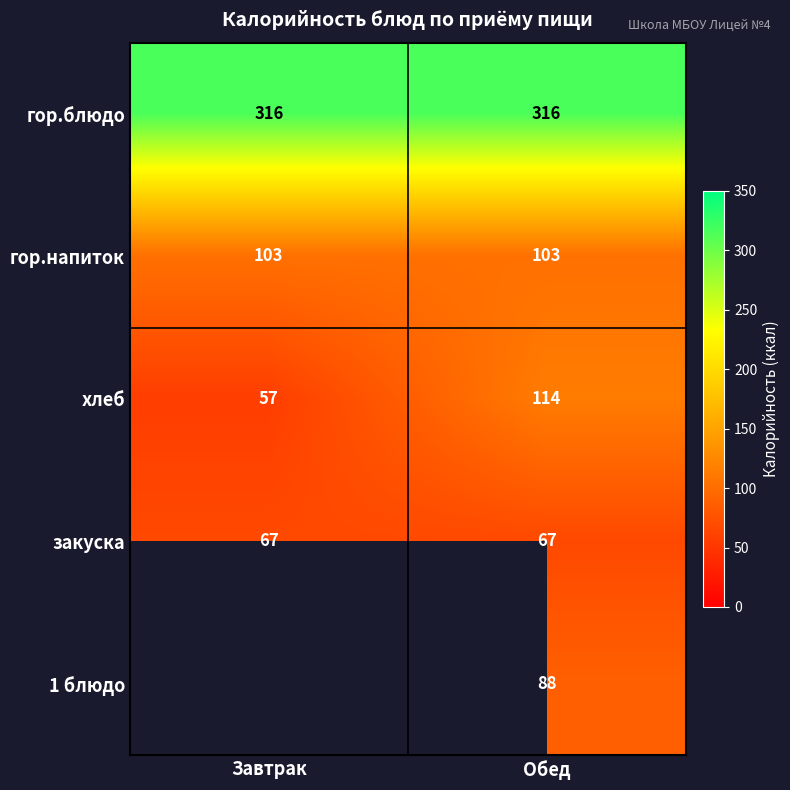

What is the average value of the хлеб series?

86